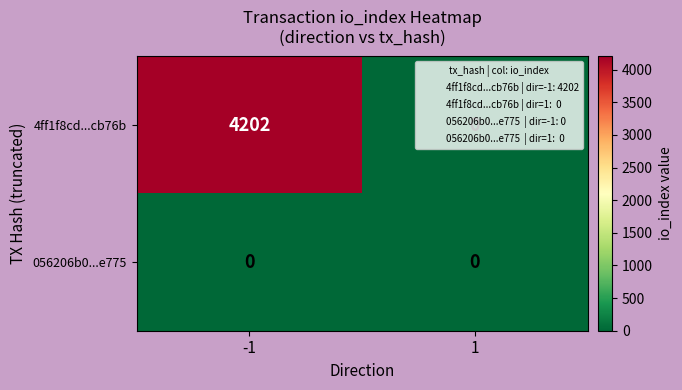

Read the 4ff1f8cd...cb76b value at -1, to the nearest 100.

4200